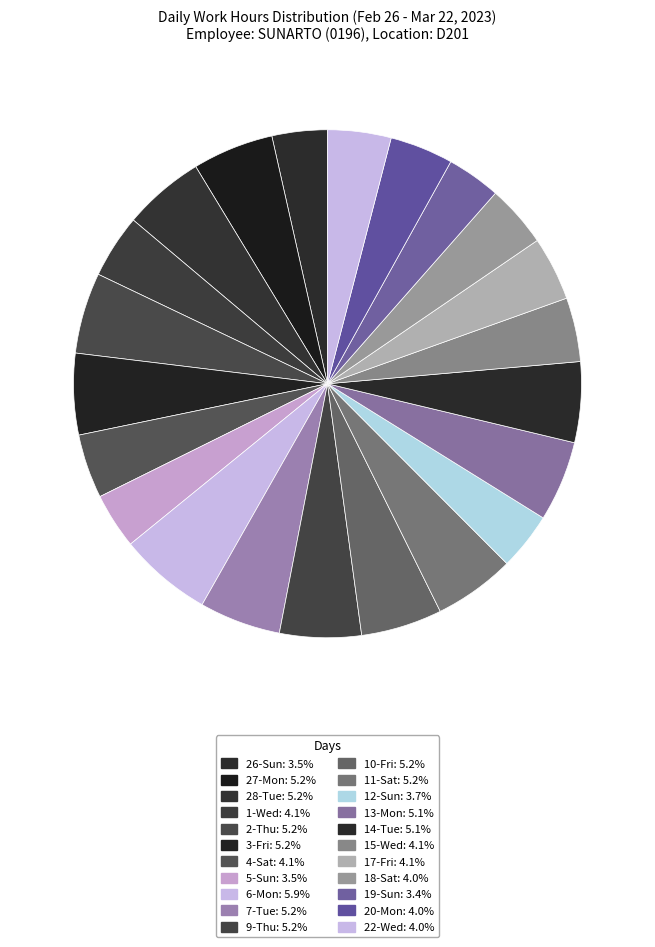

Count the number of slices in the pie.

22